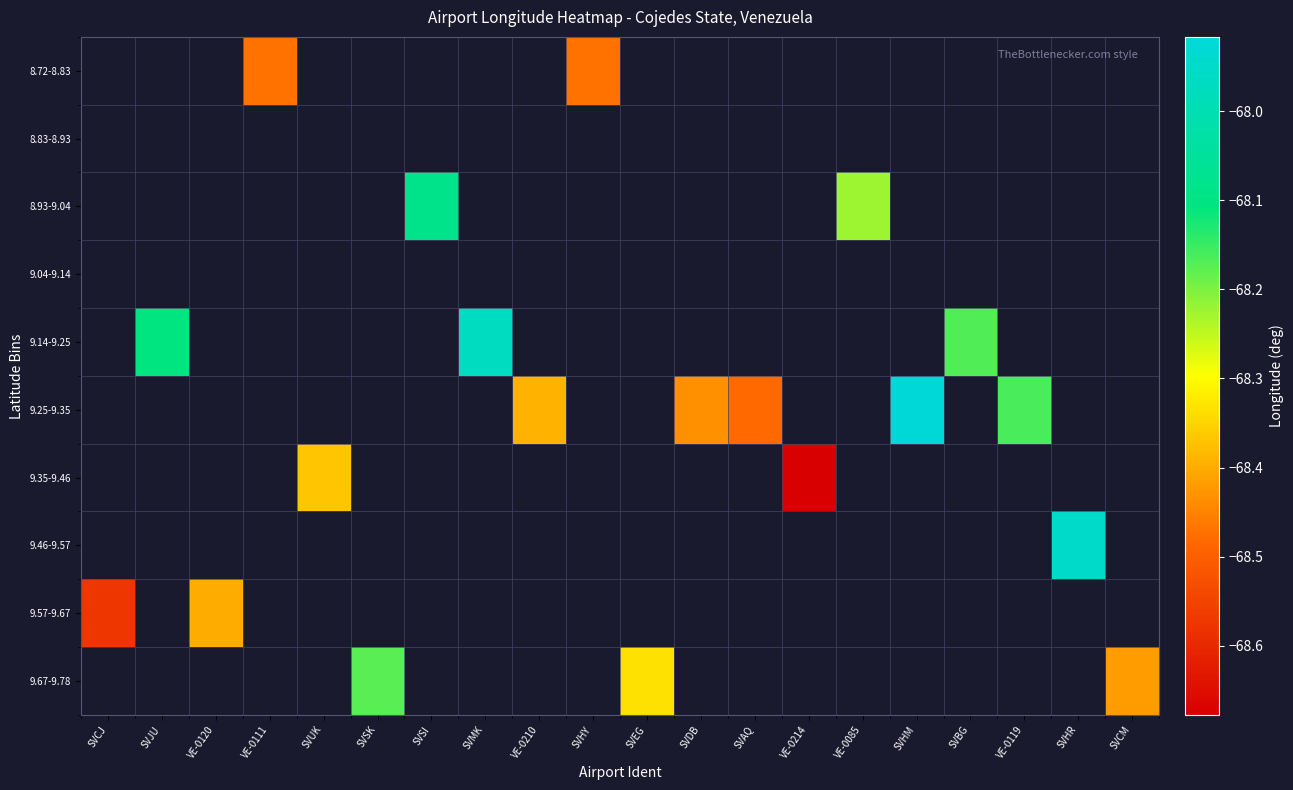

Which label corresponds to the smallest value in the chart?

VE-0214